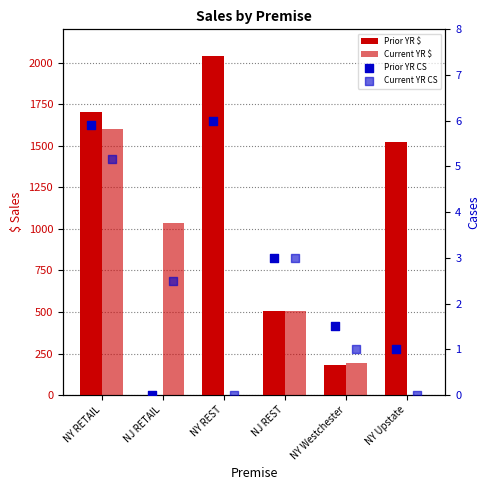

Which series contains the highest Y value?

Prior YR $